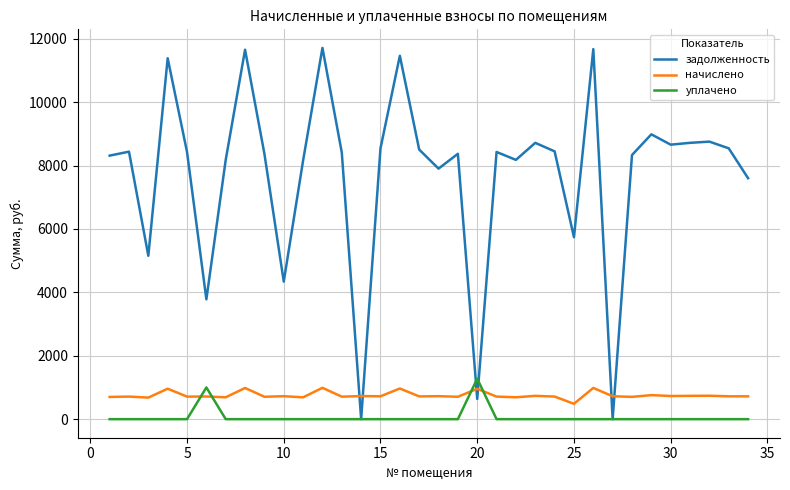

What is the highest value of the уплачено series?

1276.0